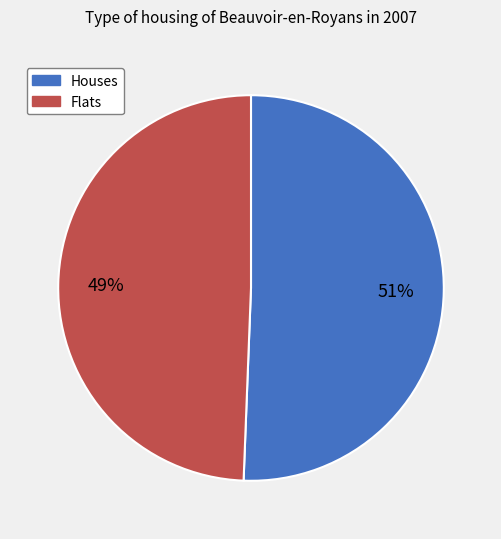

Is there any slice that represents more than half of the pie?

Yes